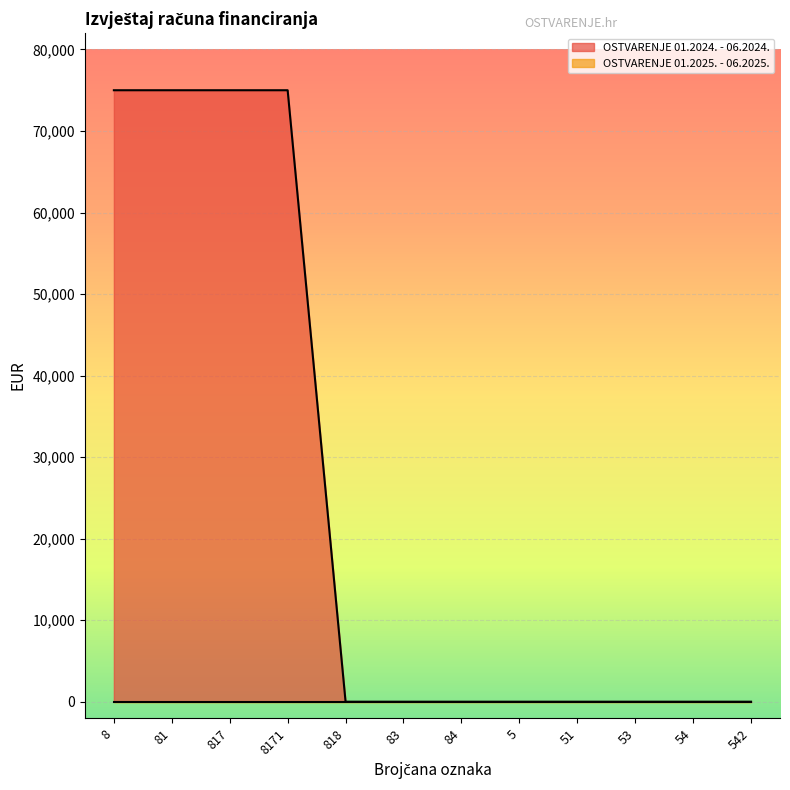

List the labels in order of value, smallest first.

818, 83, 84, 5, 51, 53, 54, 542, 8, 81, 817, 8171